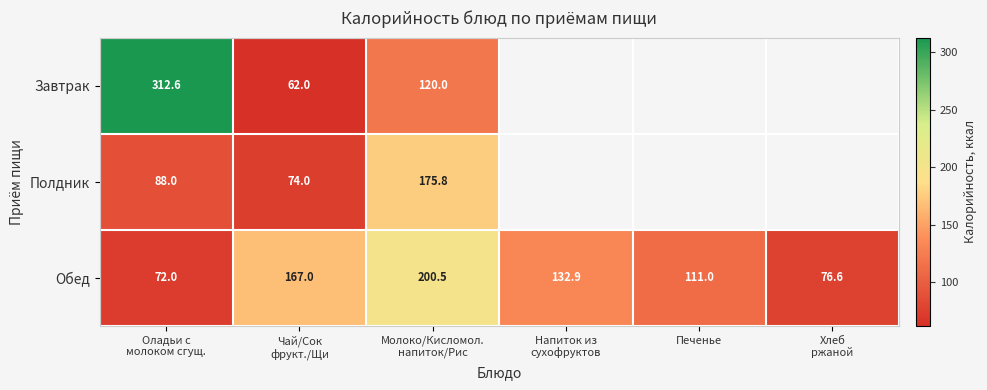

What is the total value across all series at Молоко/Кисломол.
напиток/Рис?

496.3